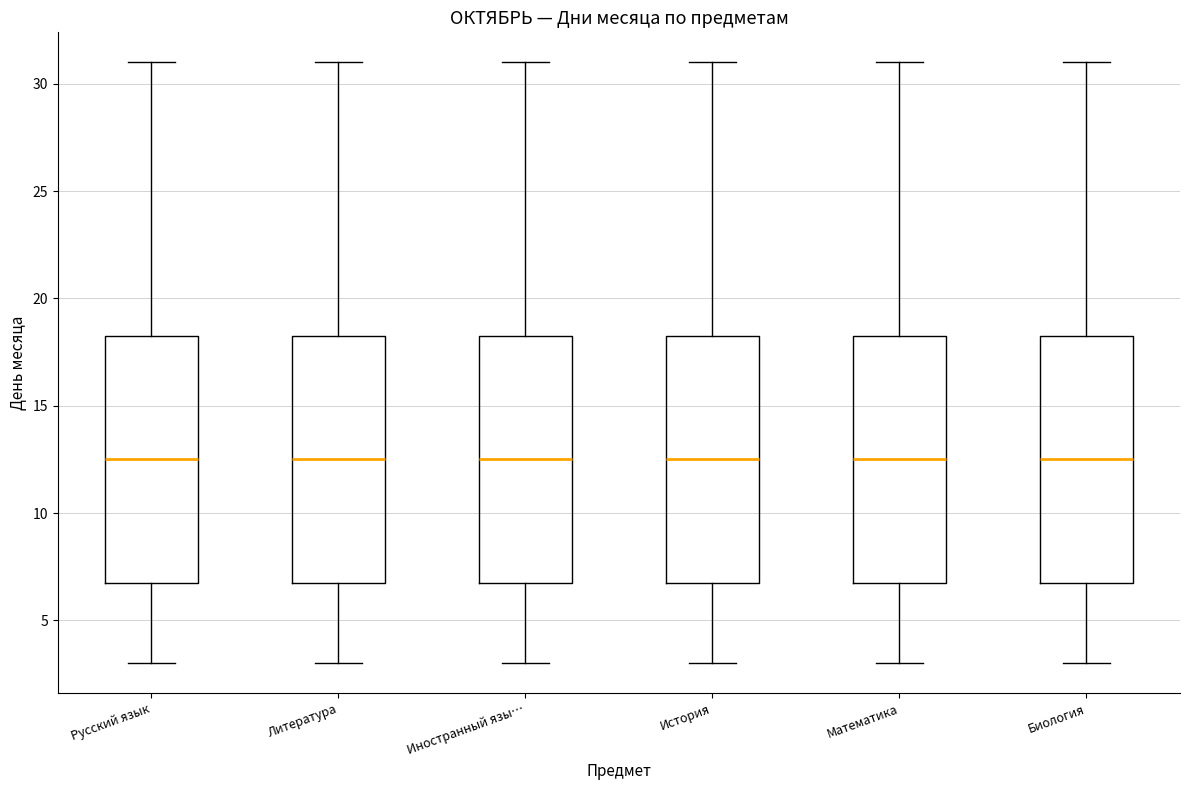

Reading left to right, transcribe this box plot: for each box, give where its median line is, the range the box spans, and where its two whiskers end, as read against the y-axis. The values are not printed on the chart, so give them approximately, as read against the axis.

Русский язык: median 12.5, box 7.0 to 18.5, whiskers 3.0 to 31.0
Литература: median 12.5, box 7.0 to 18.5, whiskers 3.0 to 31.0
Иностранный язы…: median 12.5, box 7.0 to 18.5, whiskers 3.0 to 31.0
История: median 12.5, box 7.0 to 18.5, whiskers 3.0 to 31.0
Математика: median 12.5, box 7.0 to 18.5, whiskers 3.0 to 31.0
Биология: median 12.5, box 7.0 to 18.5, whiskers 3.0 to 31.0